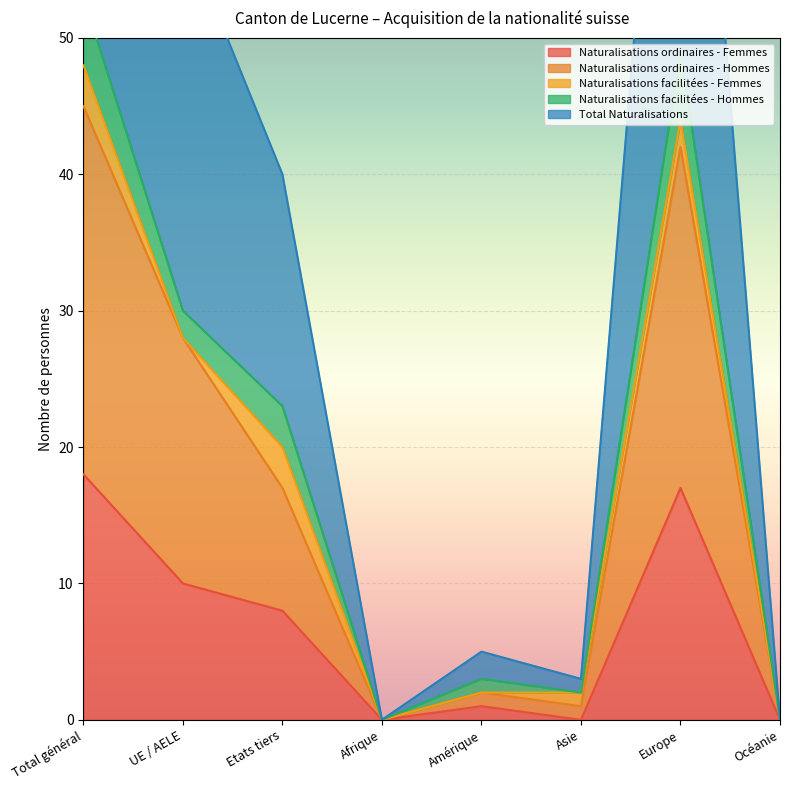

Which has a higher value, Afrique or Amérique?

Amérique